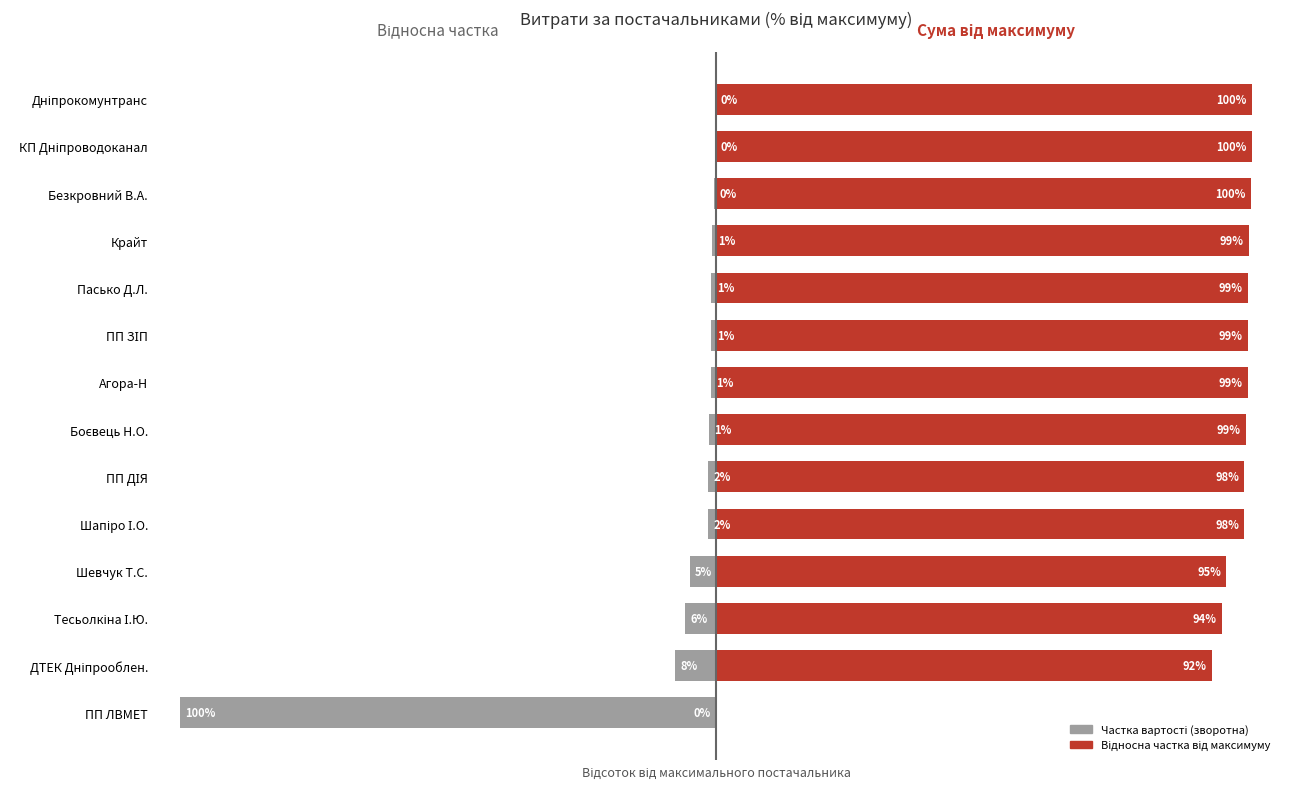

Is the value of Відносна частка від max постачальника at ПП ЗІП greater than the value of Частка від максимуму (зворотна) at Шапіро І.О.?

Yes